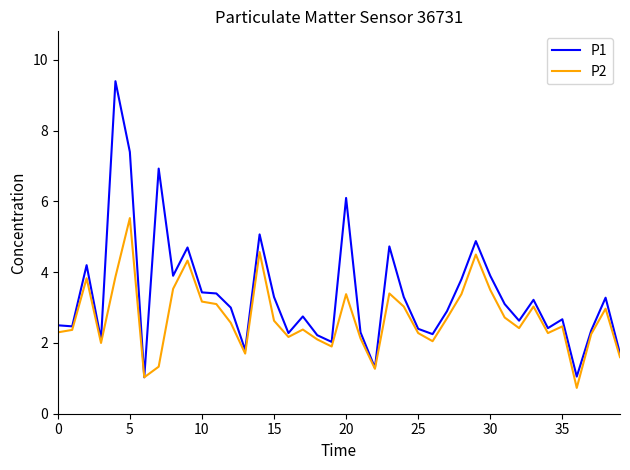

Which series has the widest spread of values?

P1